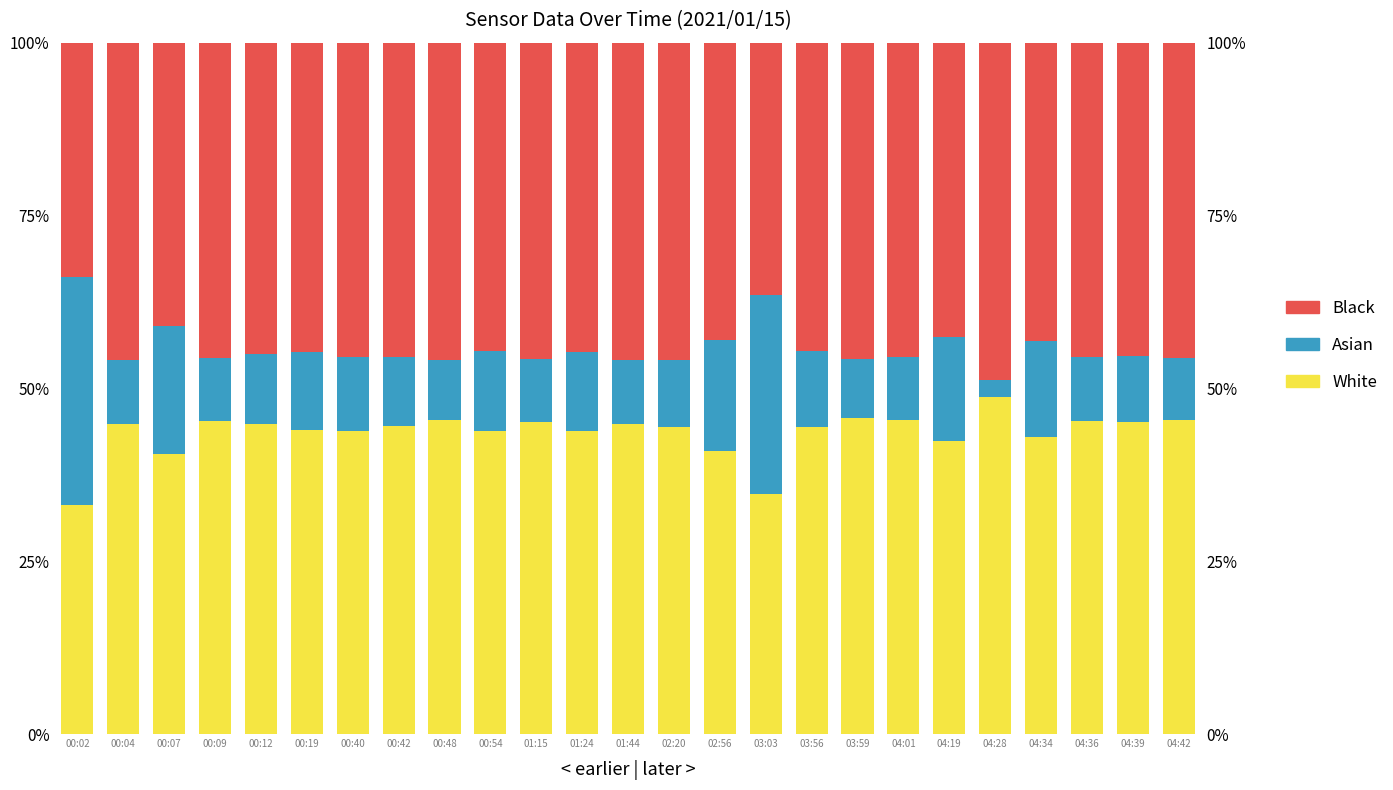

Between 00:07 and 01:44, which series saw the biggest shift?

Asian